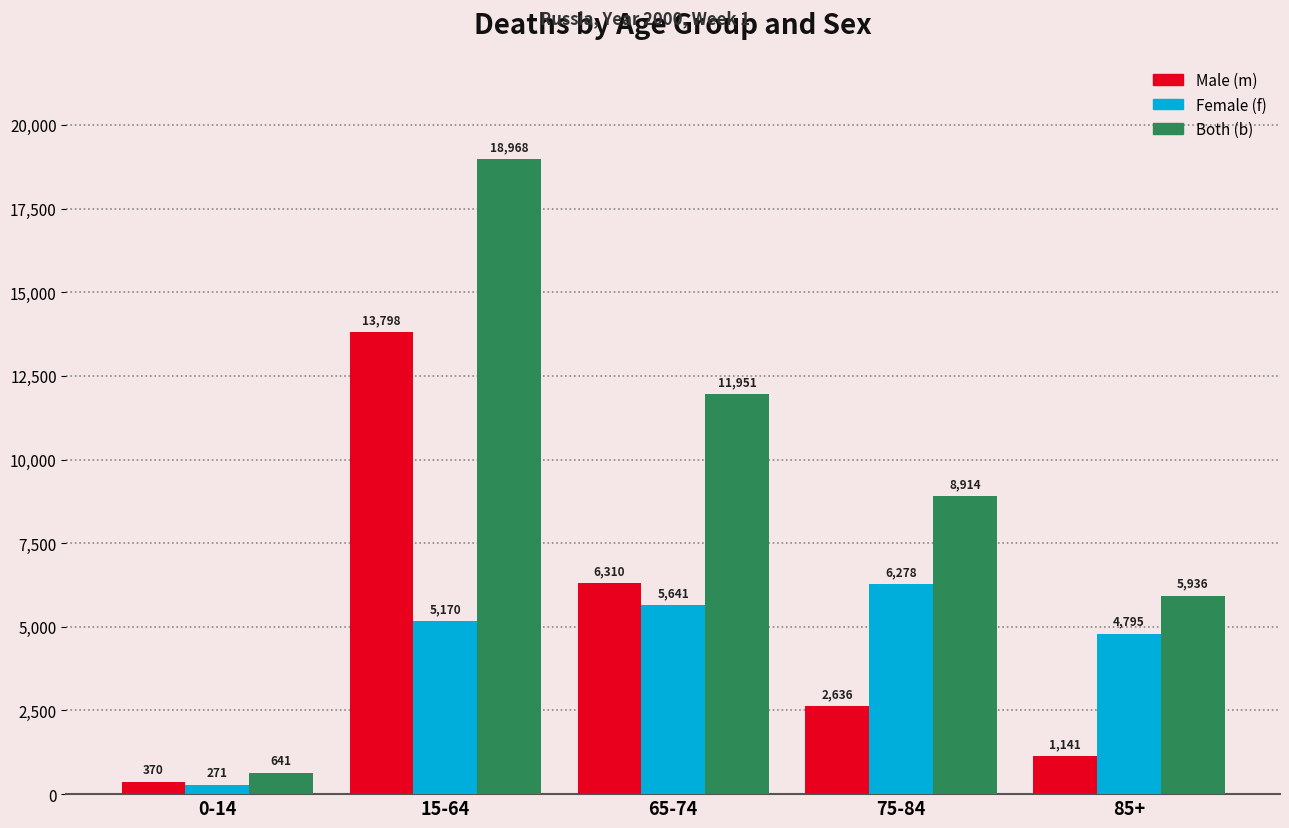

How many categories are shown in the chart?

5